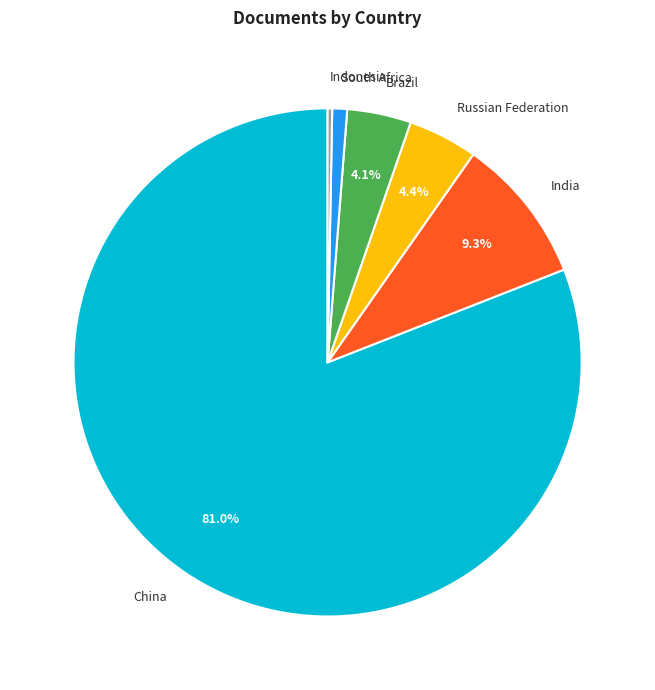

Combined, do South Africa and Russian Federation account for over 50%?

No